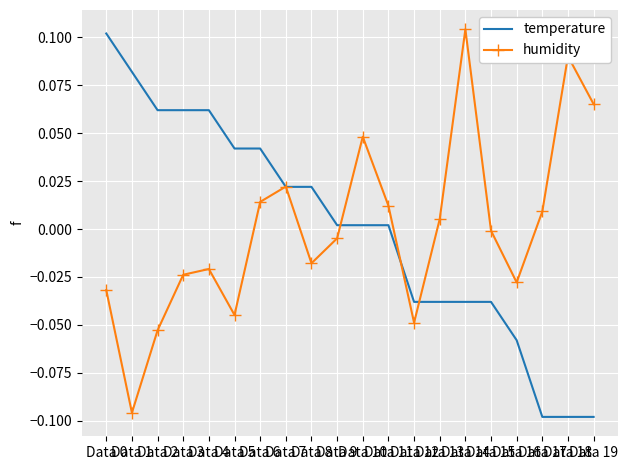

What are all the series names shown in the legend?

temperature, humidity